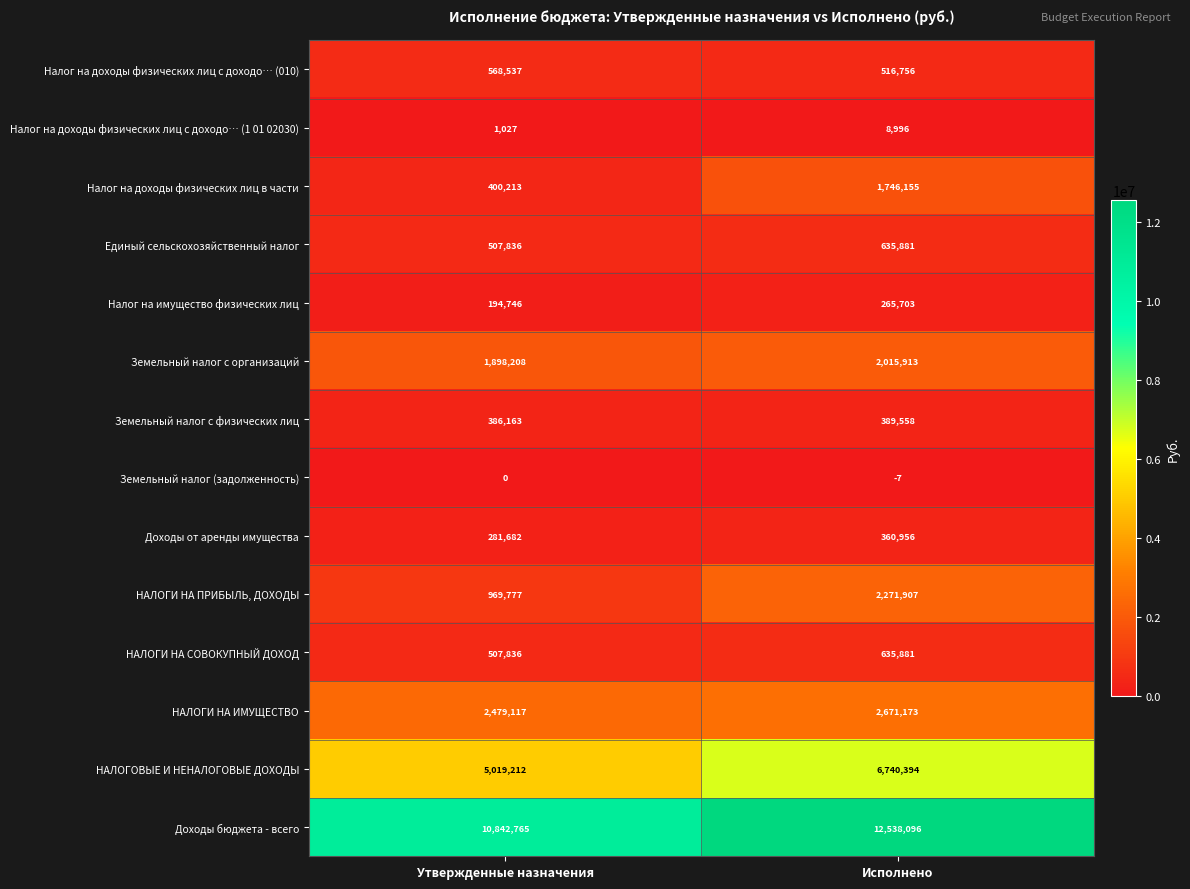

At which label does НАЛОГИ НА ПРИБЫЛЬ, ДОХОДЫ reach its minimum?

Утвержденные назначения